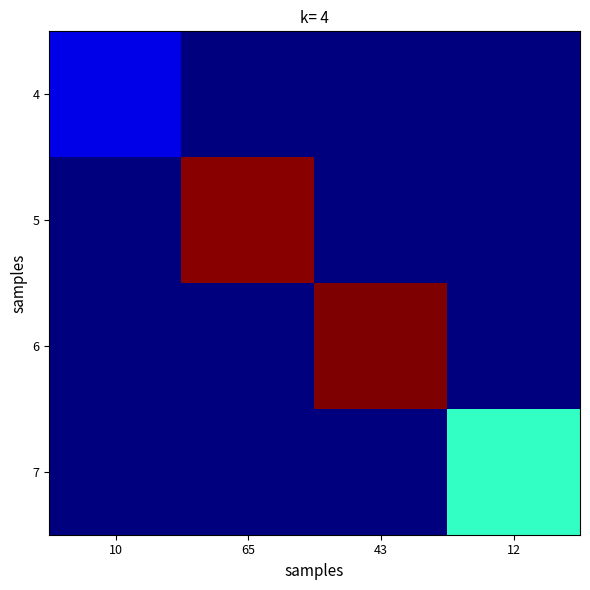

At 43, list the series in order from largest to smallest.

6, 4, 5, 7